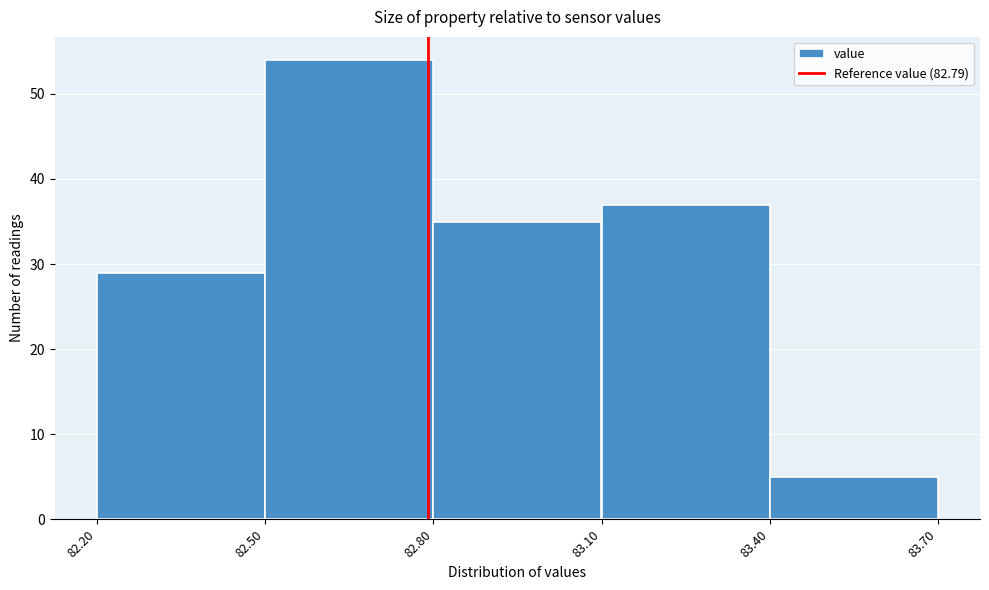

Over which range of the x-axis is the bar tallest?

82.50 to 82.80